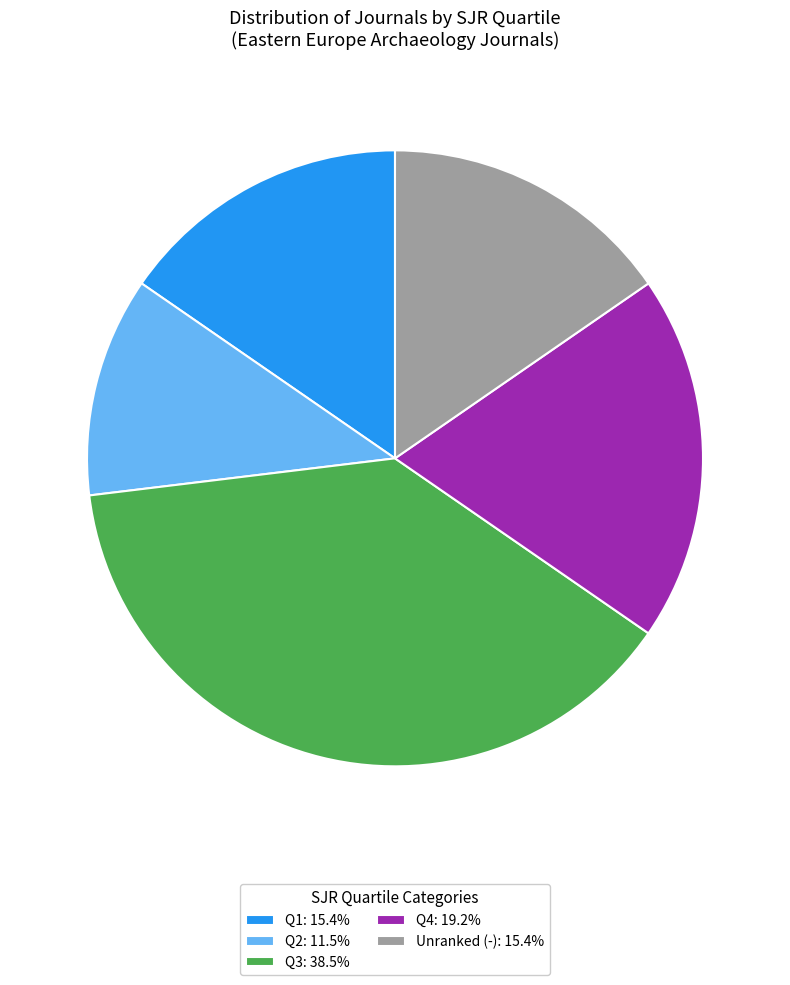

Is there a majority slice in this chart?

No